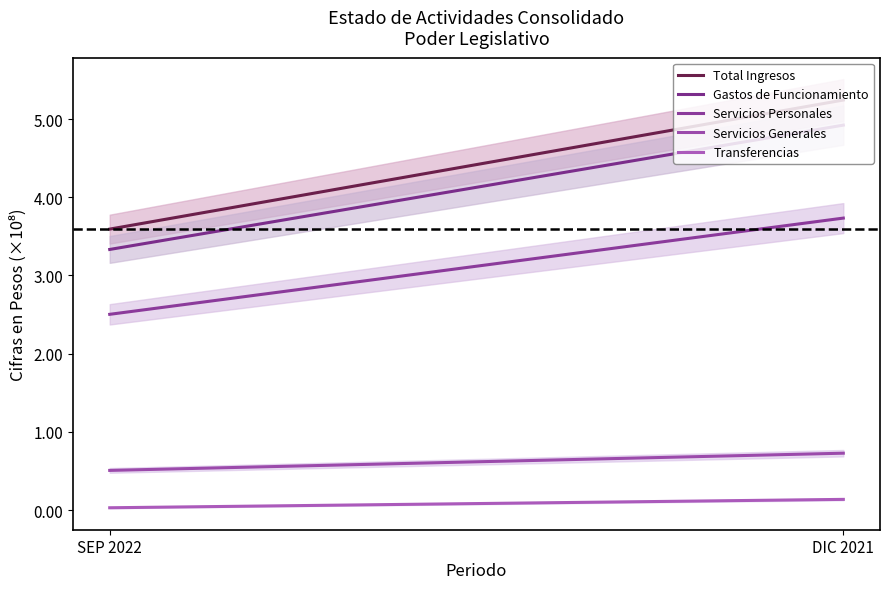

At SEP 2022, list the series in order from largest to smallest.

Total Ingresos, Gastos de Funcionamiento, Servicios Personales, Servicios Generales, Transferencias